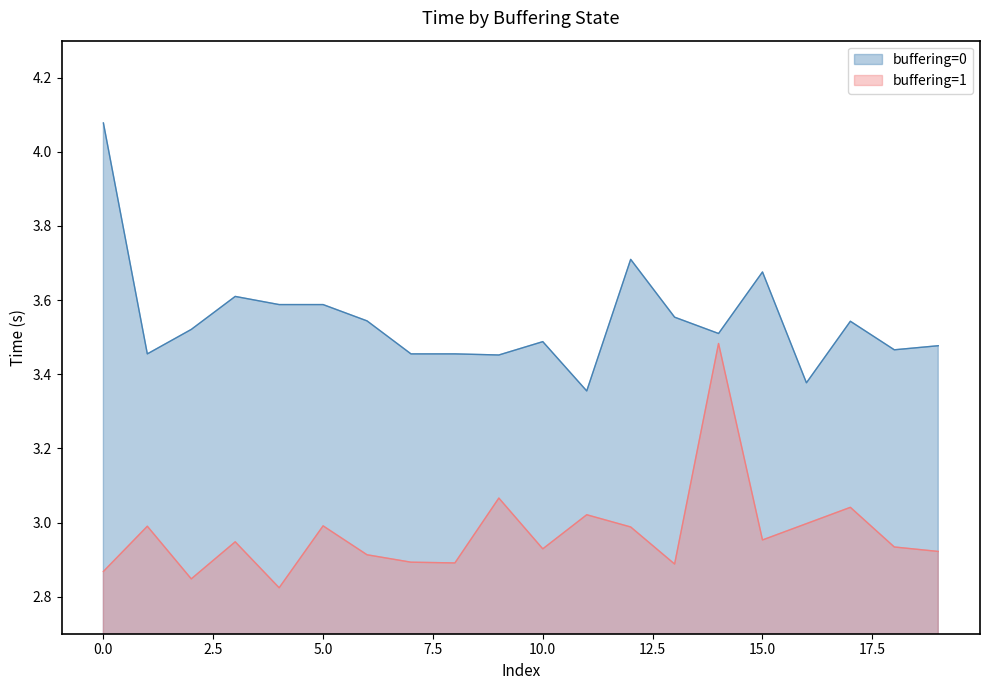

Is it true that buffering=0 equals 0.9 at 15.0?

False